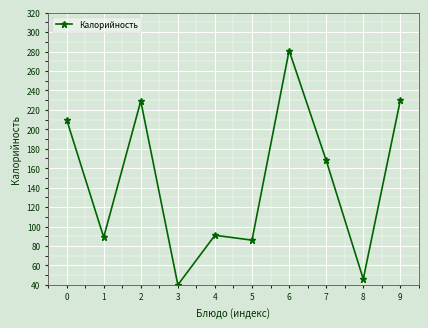

Which category has the highest value across all series?

6